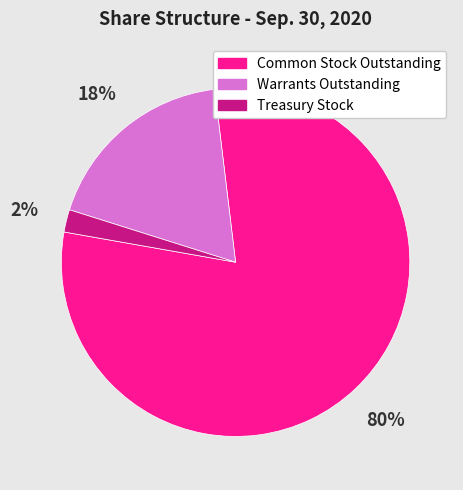

Is the sum of Warrants Outstanding and Common Stock Outstanding greater than half?

Yes